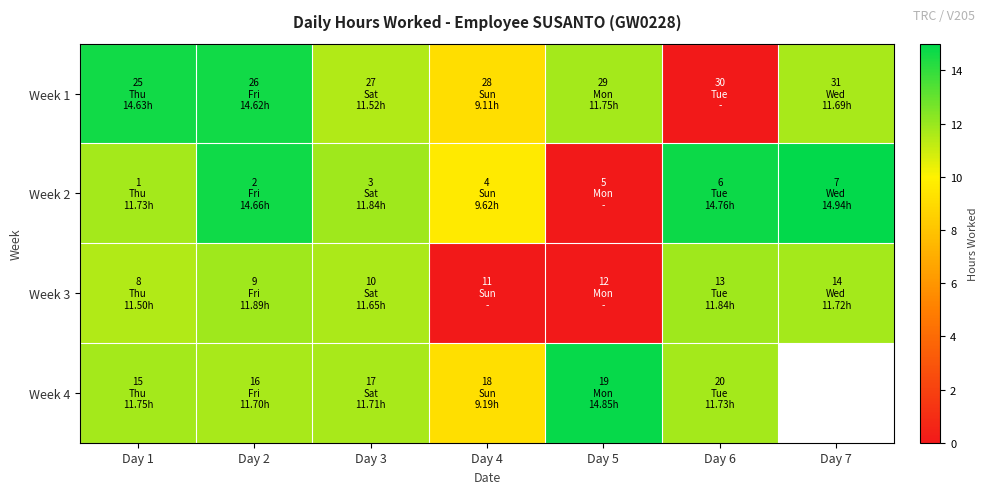

Count the number of categories in the chart.

7